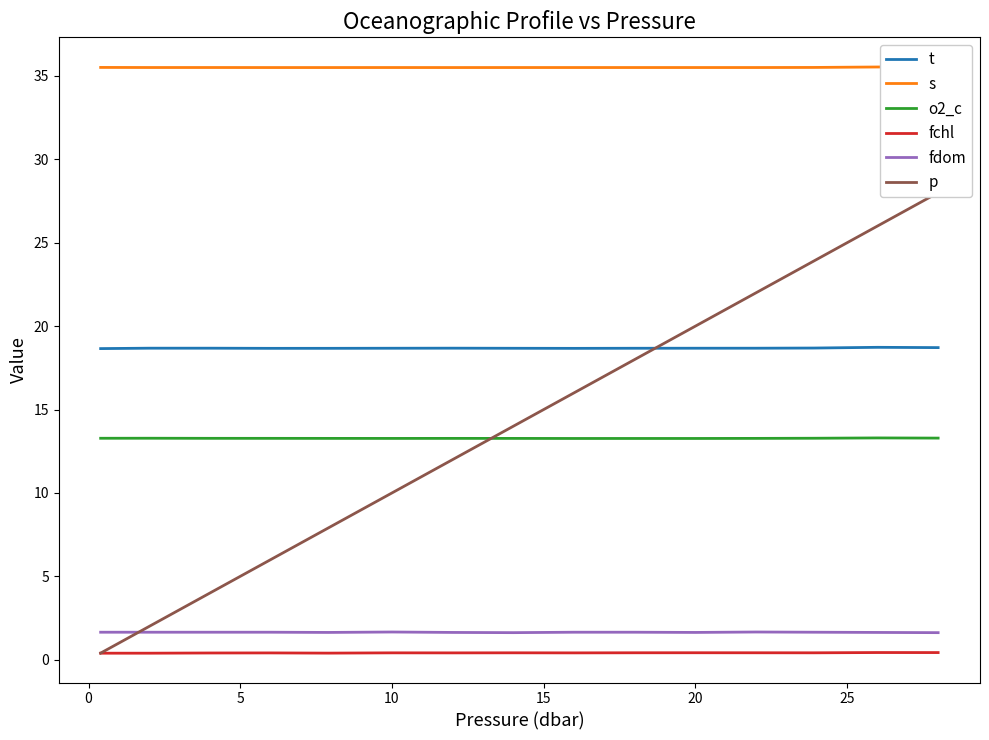

True or false: fdom and t intersect in this chart.

False